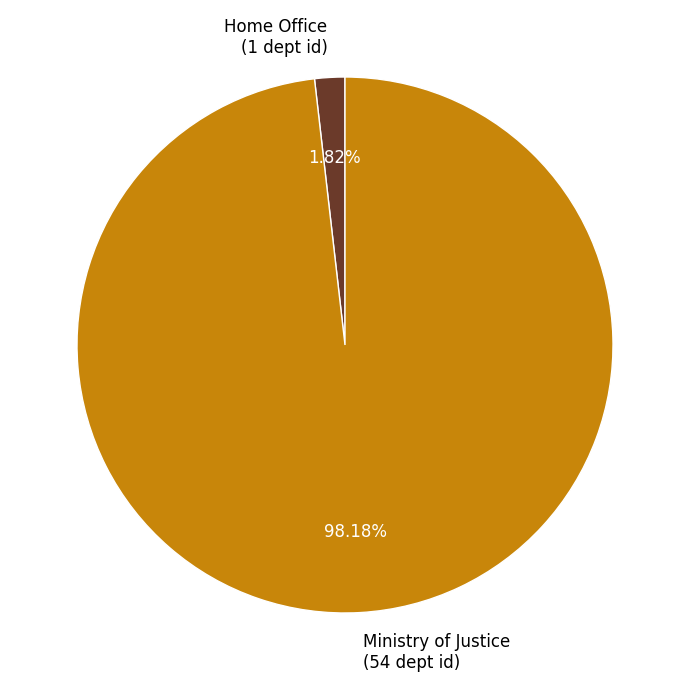

Which slice is the smallest?

Home Office